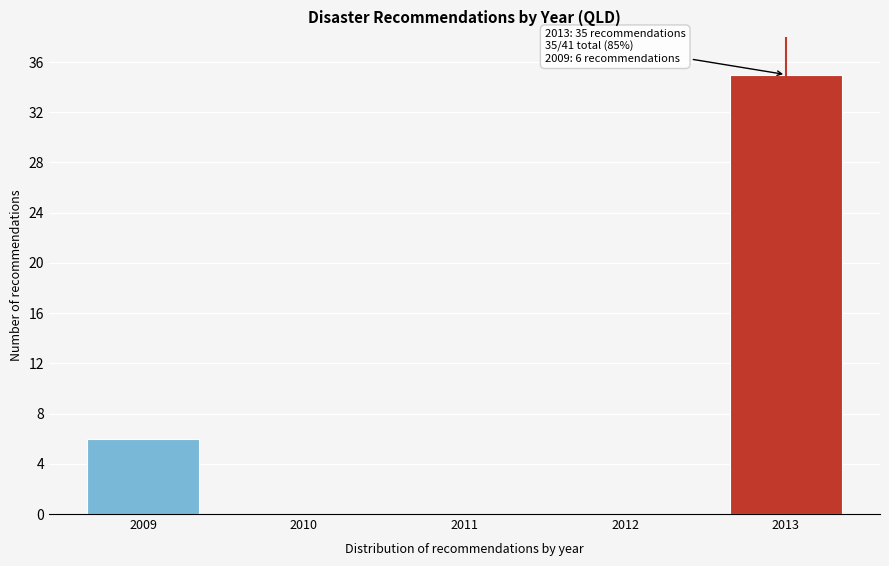

Reading right to left, transcribe all the data shown in this chart.

2013=35	2012=0	2011=0	2010=0	2009=6